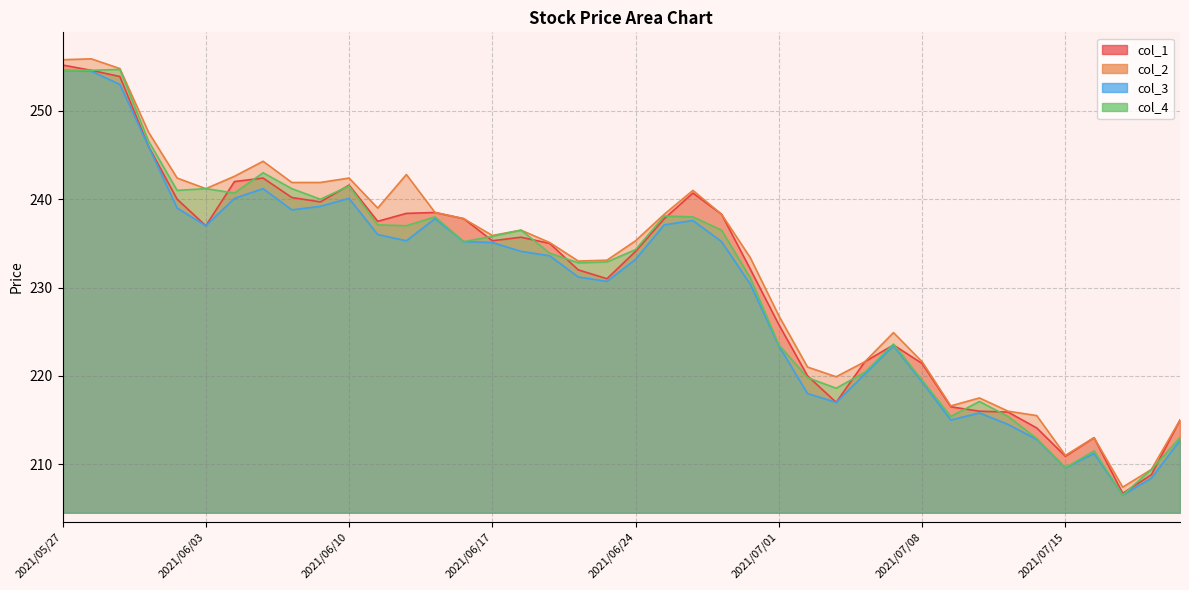

What is the total value across all series at 2021/06/03?

956.4